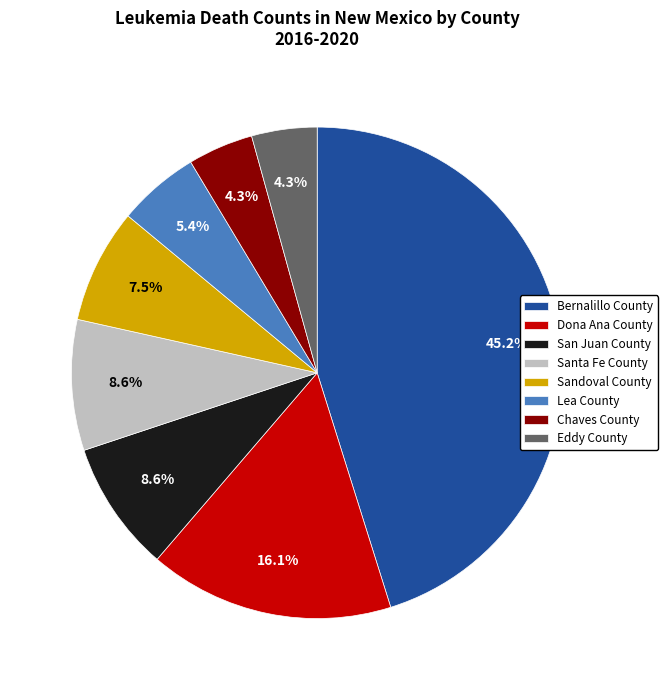

Count the number of slices in the pie.

8